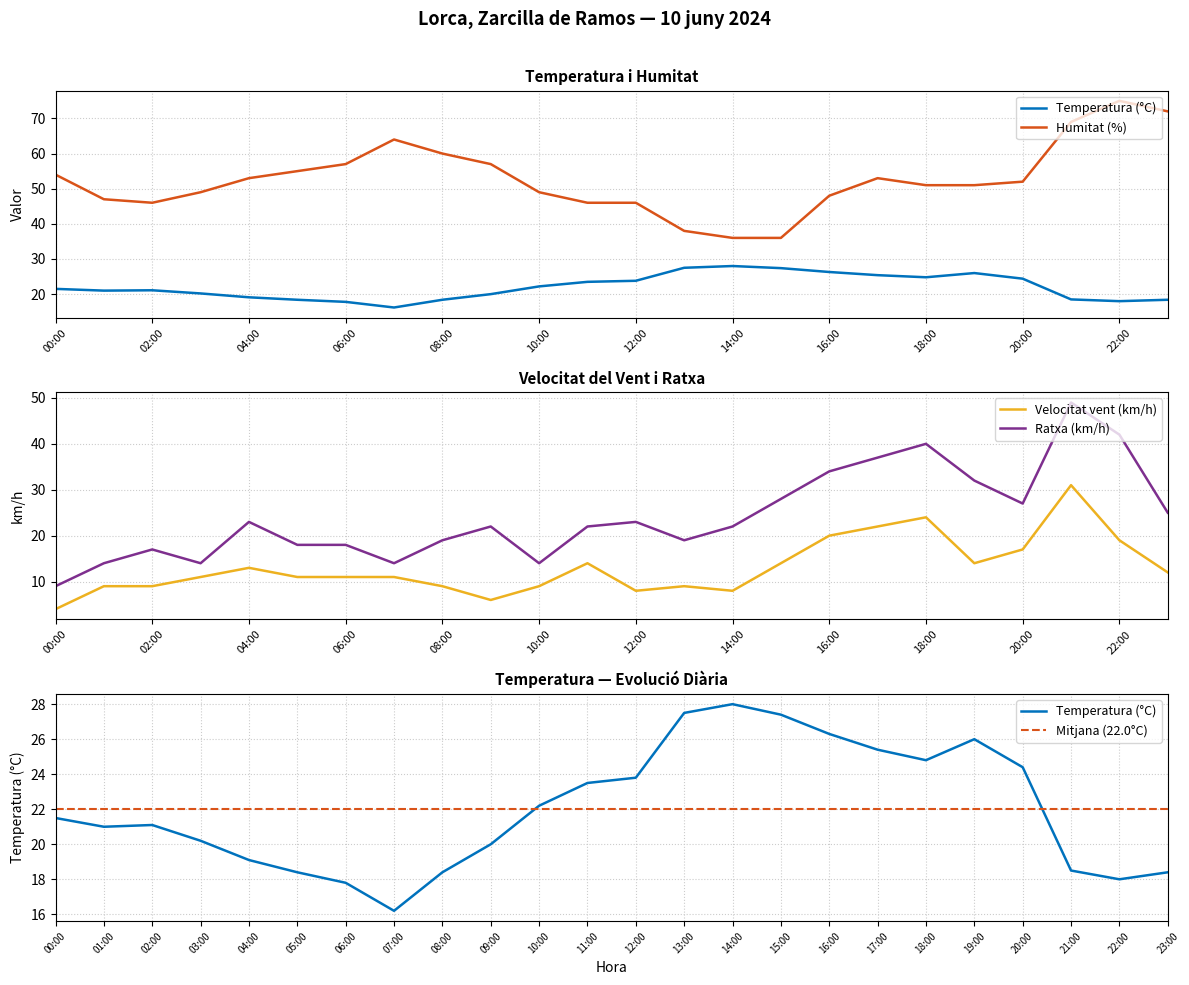

At how many categories does at least one series exceed 35?

24